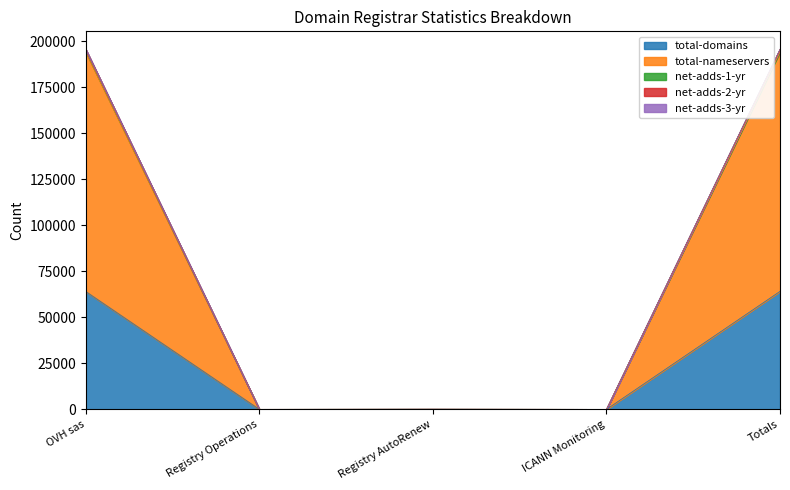

At which label does total-nameservers reach its peak?

Totals